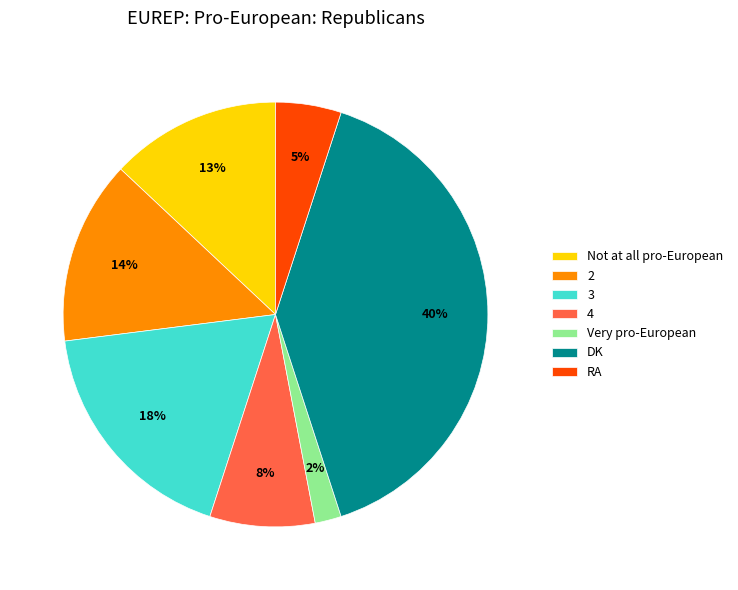

Which has a higher value, RA or DK?

DK